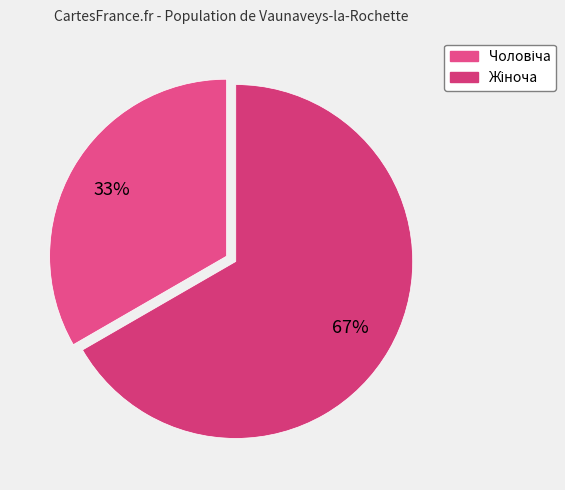

How many segments does this pie chart have?

2